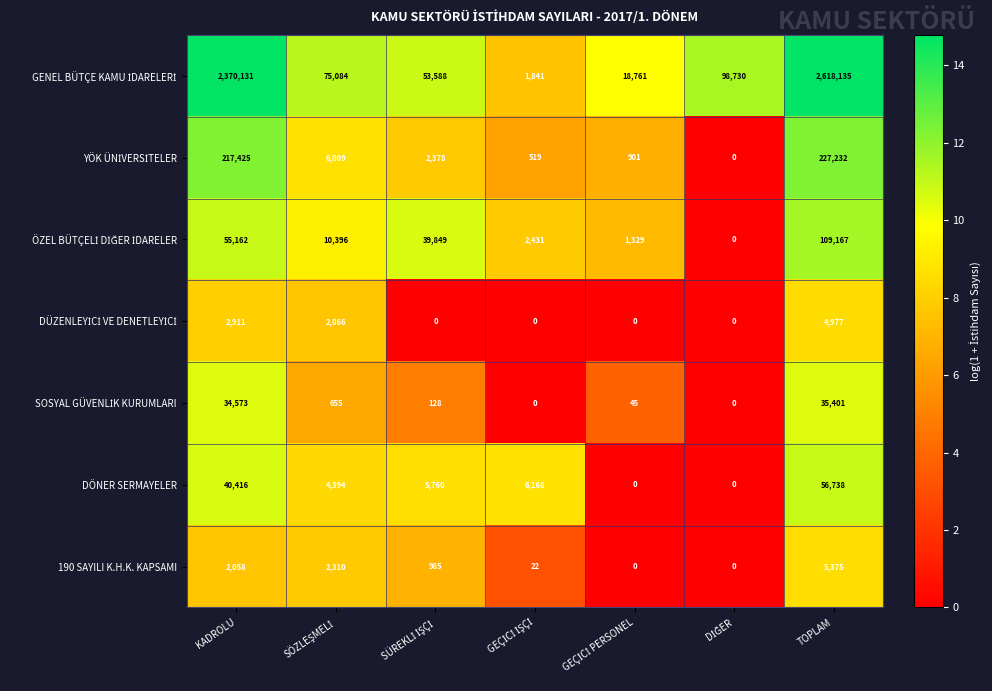

What is the maximum value shown in the chart?

2618135